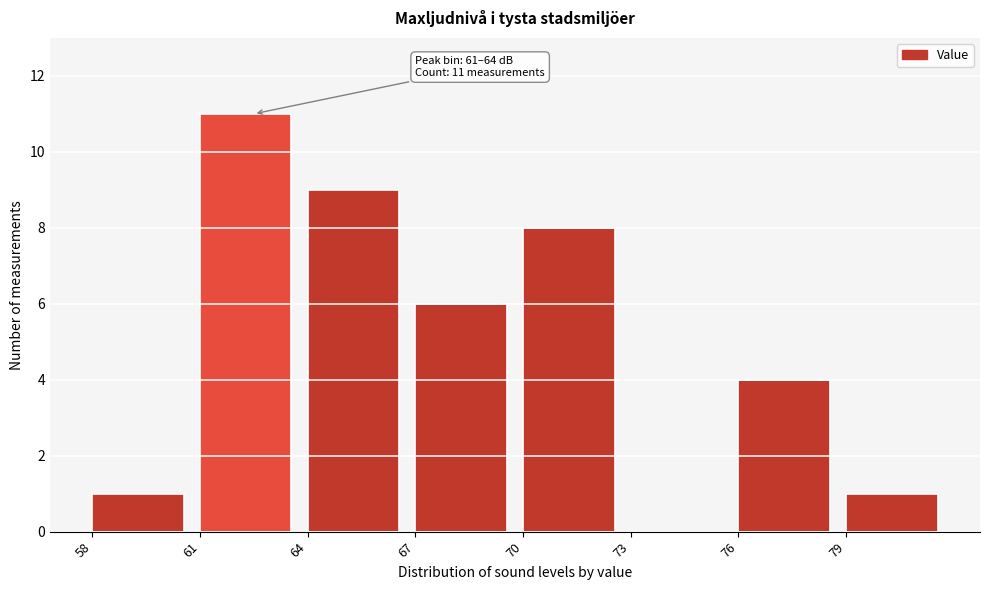

Which range on the x-axis has the tallest bar?

61 to 64